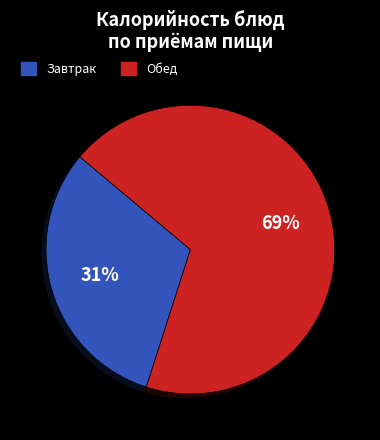

Is there a majority slice in this chart?

Yes